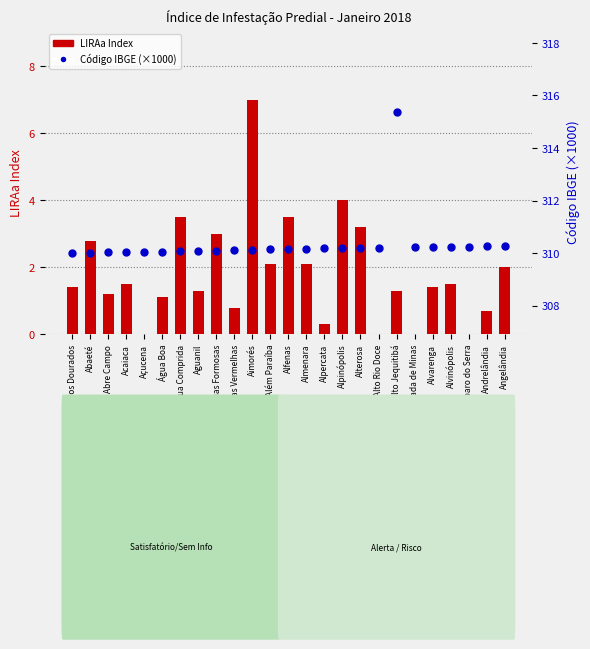

Which series has the widest spread of Y values?

LIRAa Index